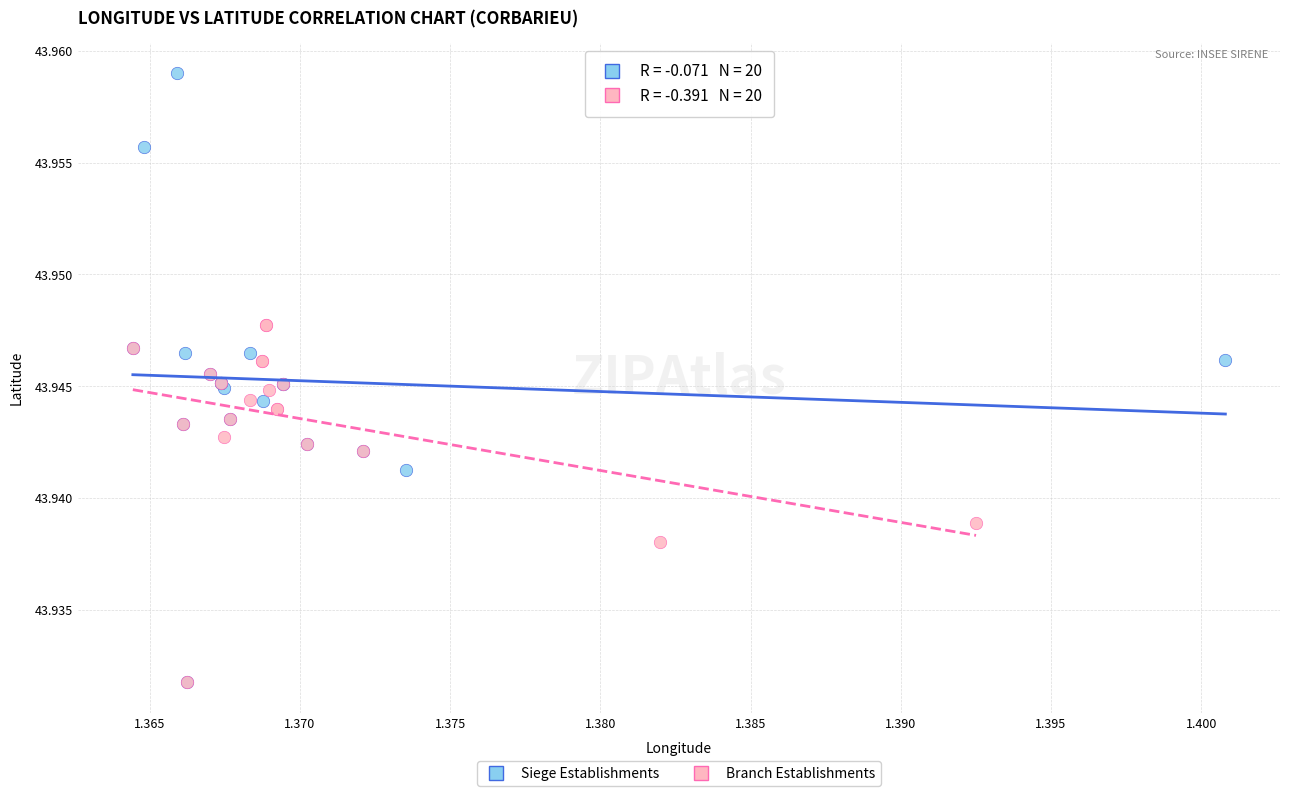

Which series has the widest spread of Y values?

Siege Establishments